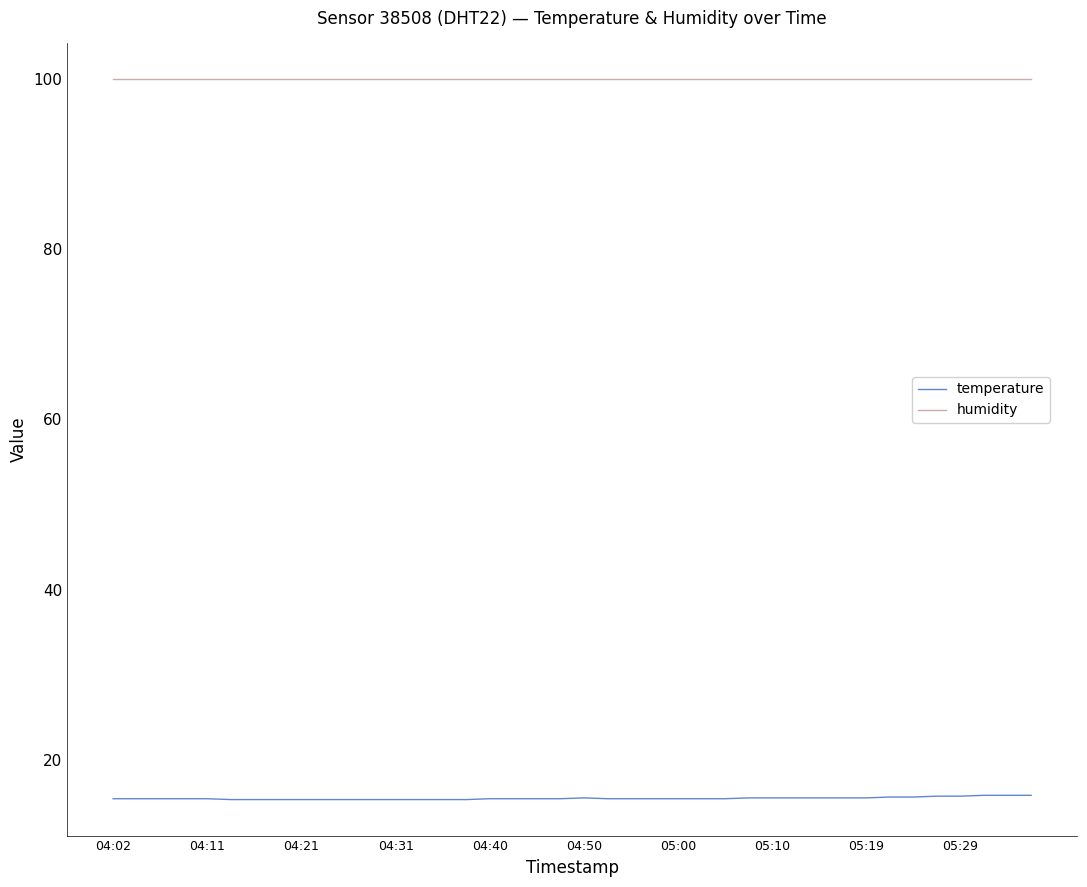

What is the minimum value shown in the chart?

15.4